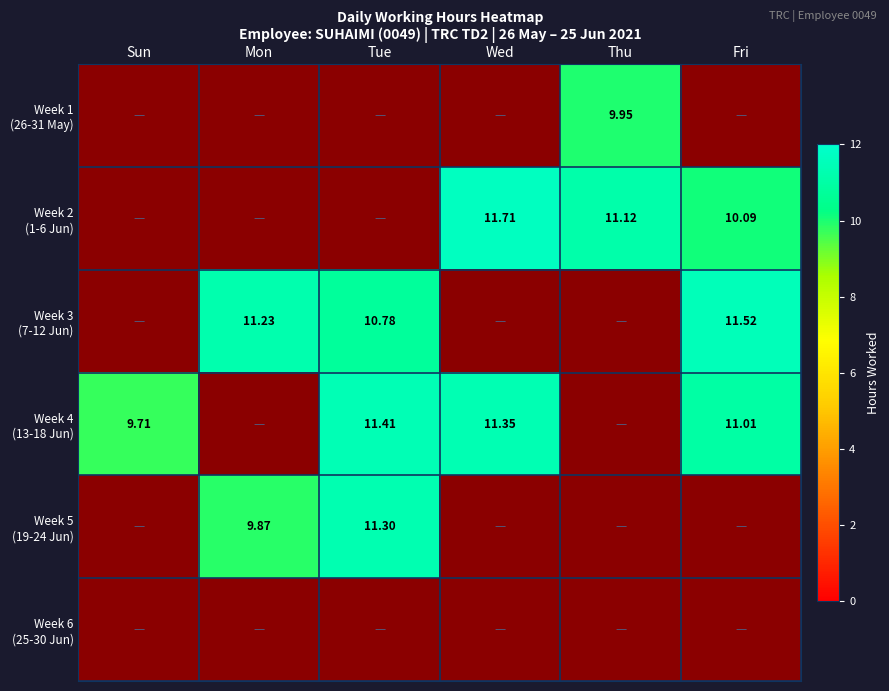

The Week 2 (1-6 Jun) series shows 10.1 at Fri. True or false?

True